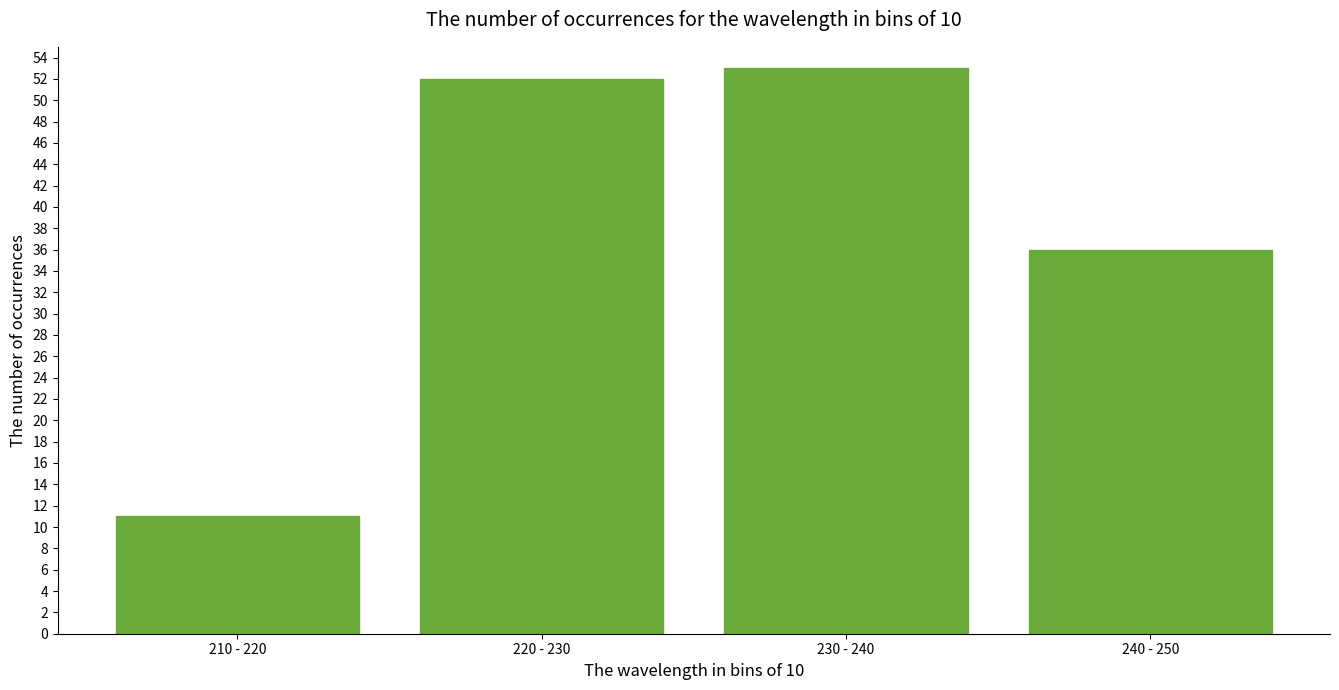

Reading left to right, list all the values displayed in this chart.

11	52	53	36